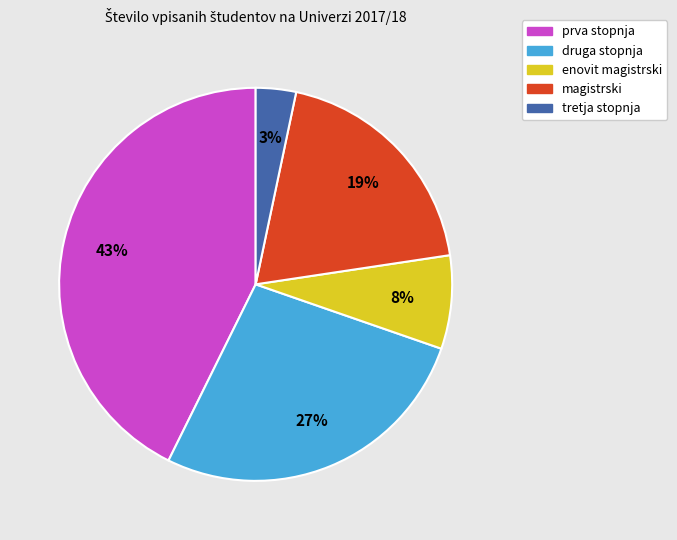

Combined, do druga stopnja and enovit magistrski account for over 50%?

No